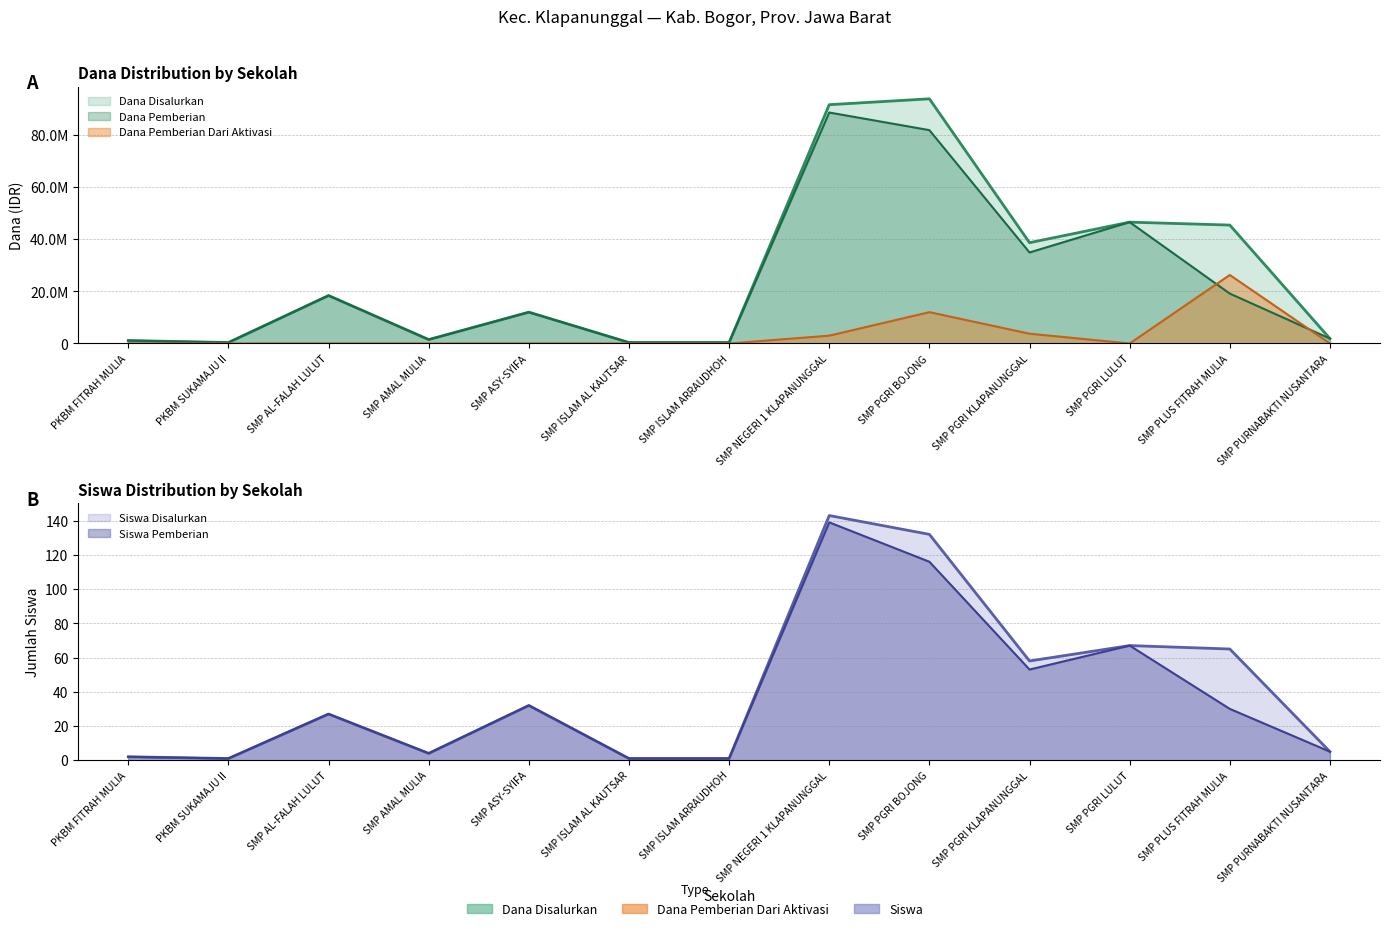

Reading left to right, transcribe all the data shown in this chart.

Dana Disalurkan: 1125000	375000	18375000	1500000	12000000	375000	375000	91500000	93750000	38625000	46500000	45375000	1875000
Dana Pemberian: 1125000	375000	18375000	1500000	12000000	375000	375000	88500000	81750000	34875000	46500000	19125000	1875000
Dana Pemberian Dari Aktivasi: 0	0	0	0	0	0	0	3000000	12000000	3750000	0	26250000	0
Siswa Disalurkan: 2	1	27	4	32	1	1	143	132	58	67	65	5
Siswa Pemberian: 2	1	27	4	32	1	1	139	116	53	67	30	5